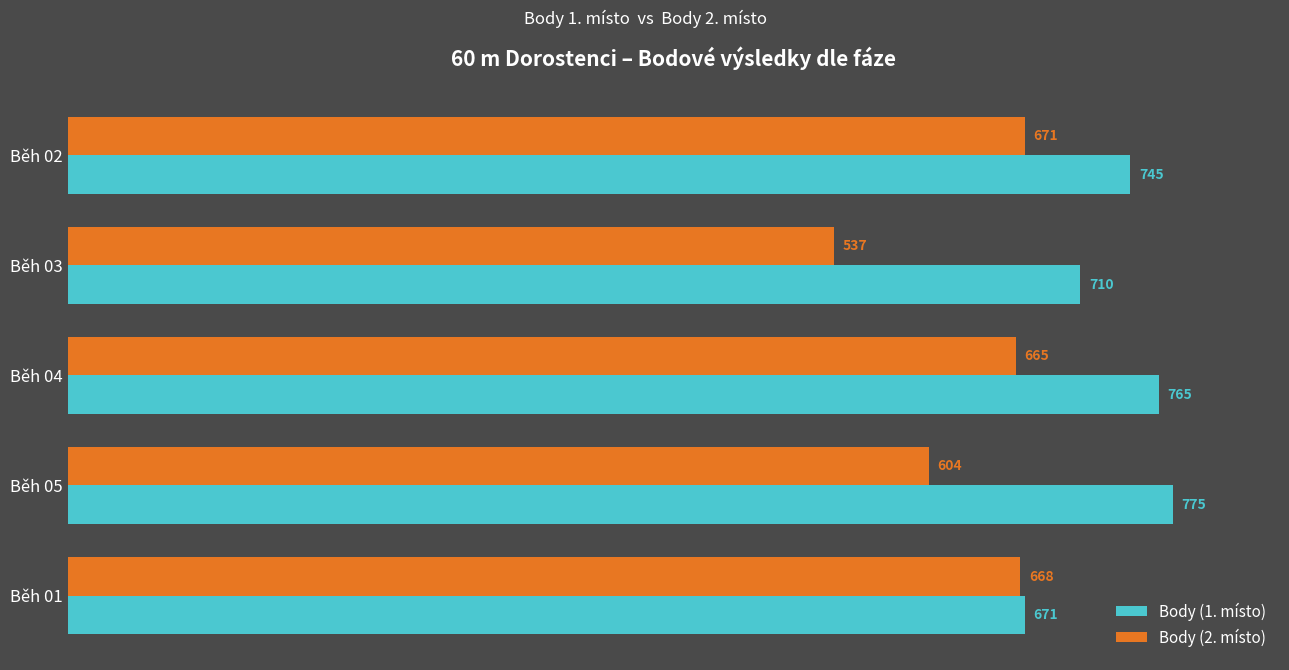

At how many categories does at least one series exceed 610?

5